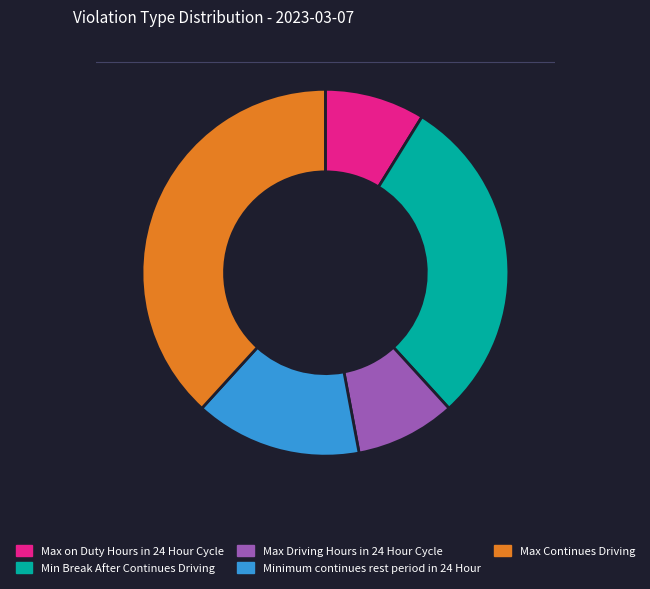

Which category has the biggest portion of the pie?

Max Continues Driving